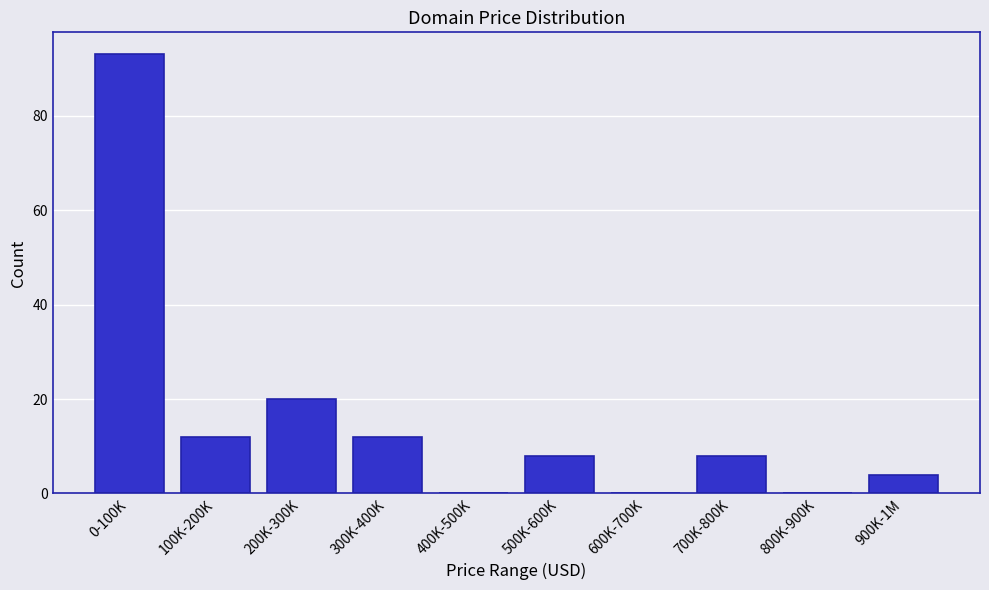

Reading left to right, transcribe all the data shown in this chart.

0-100K=93	100K-200K=12	200K-300K=20	300K-400K=12	400K-500K=0	500K-600K=8	600K-700K=0	700K-800K=8	800K-900K=0	900K-1M=4